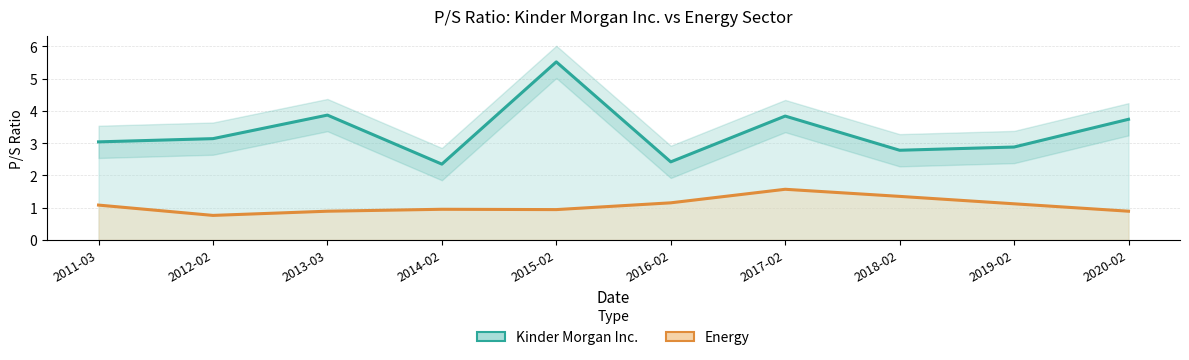

Is it true that Kinder Morgan Inc. equals 1.3 at 2012-02?

False